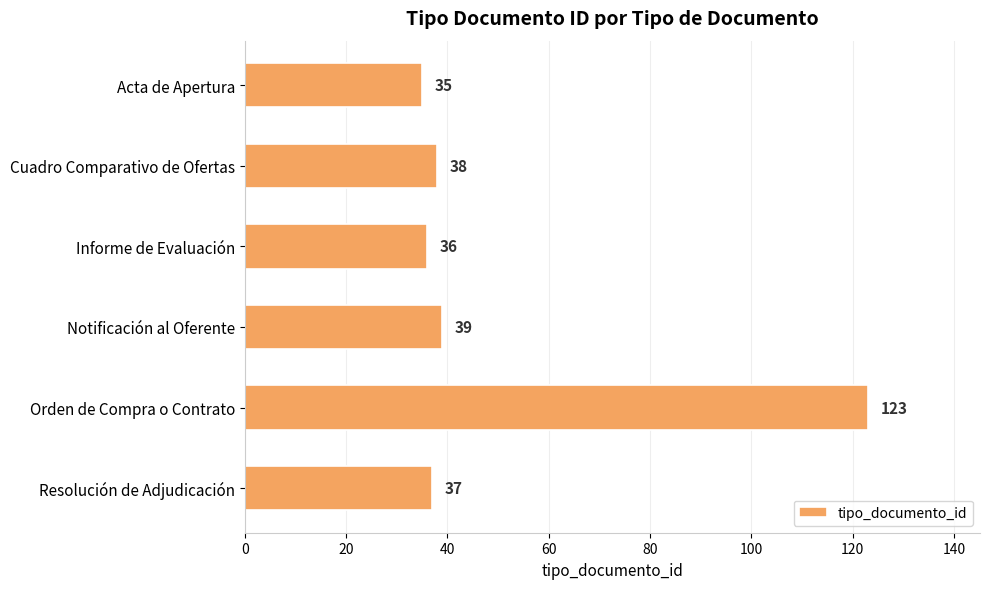

At which label is the value closest to 79?

Notificación al Oferente